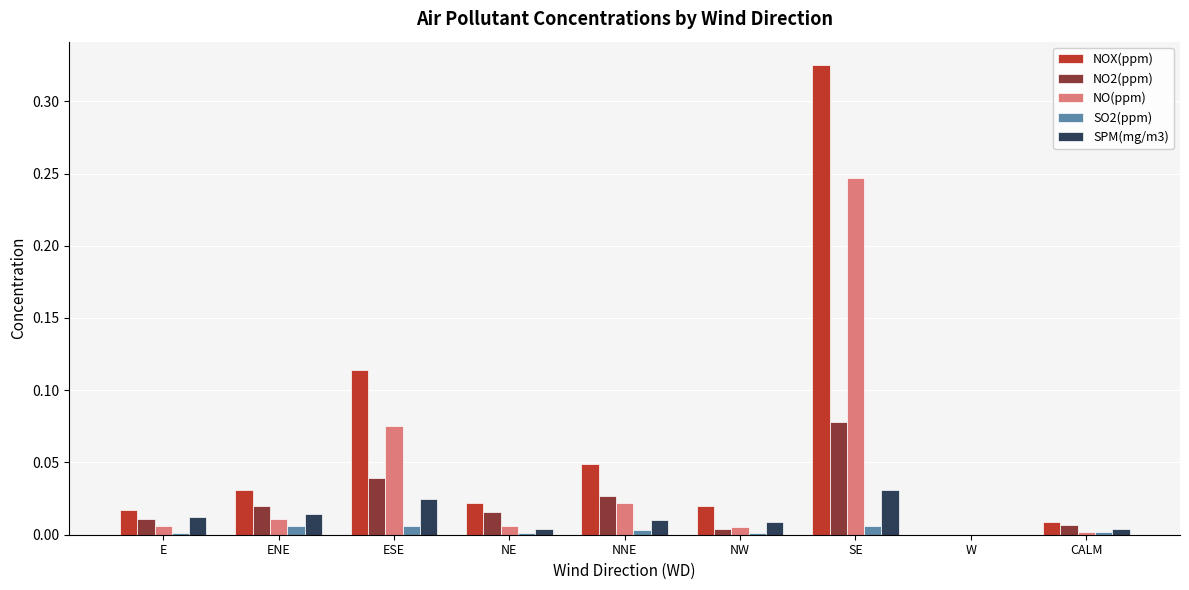

Which category has the highest value across all series?

SE